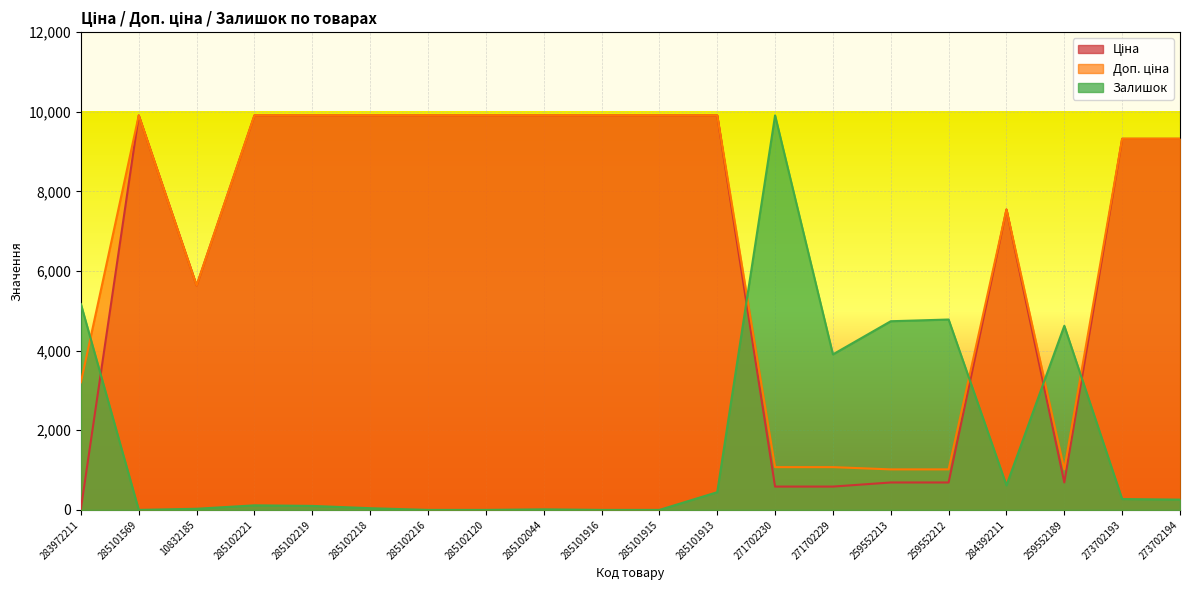

What position from the left is 273702194?

20